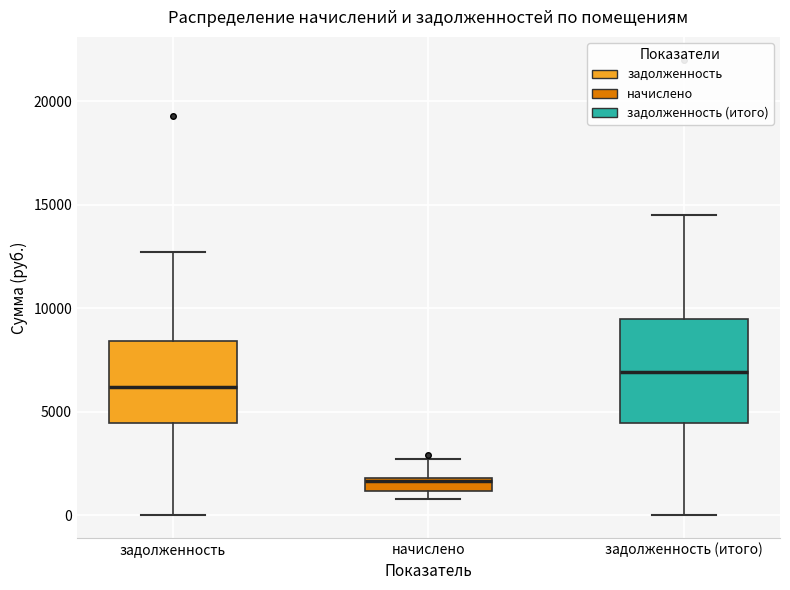

Comparing the boxes themselves (not the whiskers), which one is the tallest?

задолженность (итого)